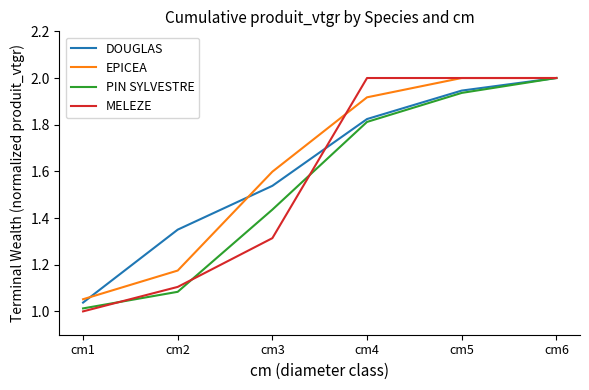

Which series has the widest spread of values?

MELEZE